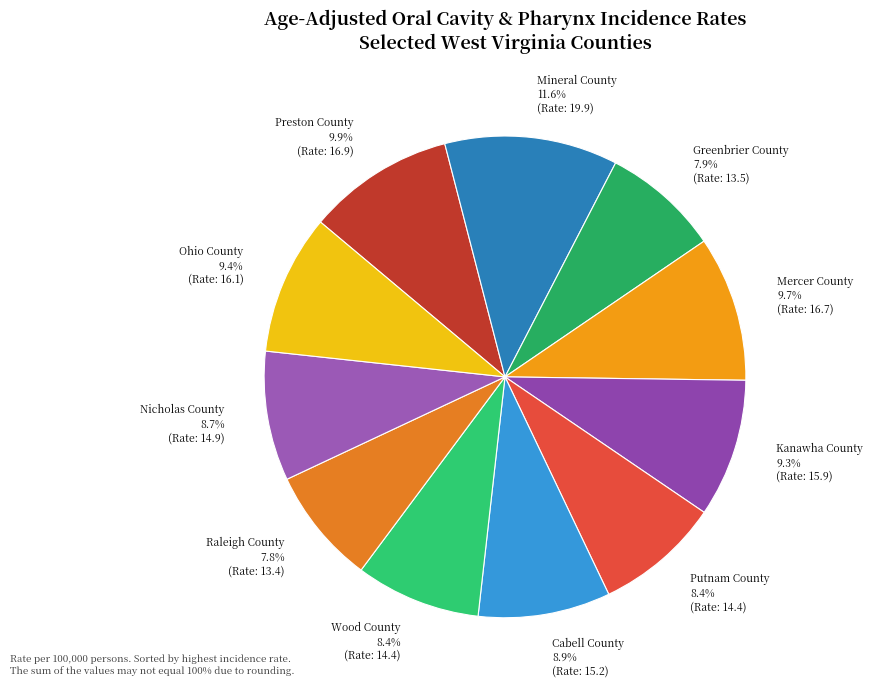

Is the sum of Raleigh County and Mineral County greater than half?

No